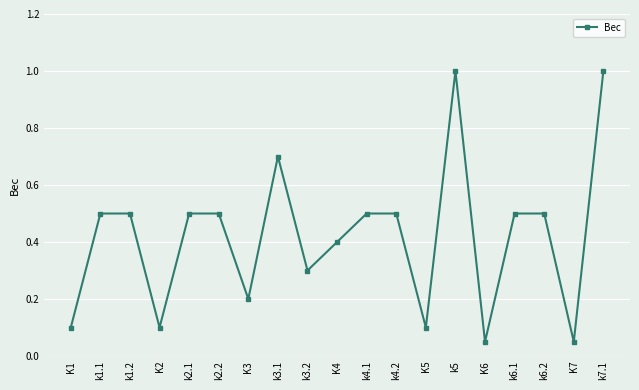

The value at K4 is 0.2. True or false?

False